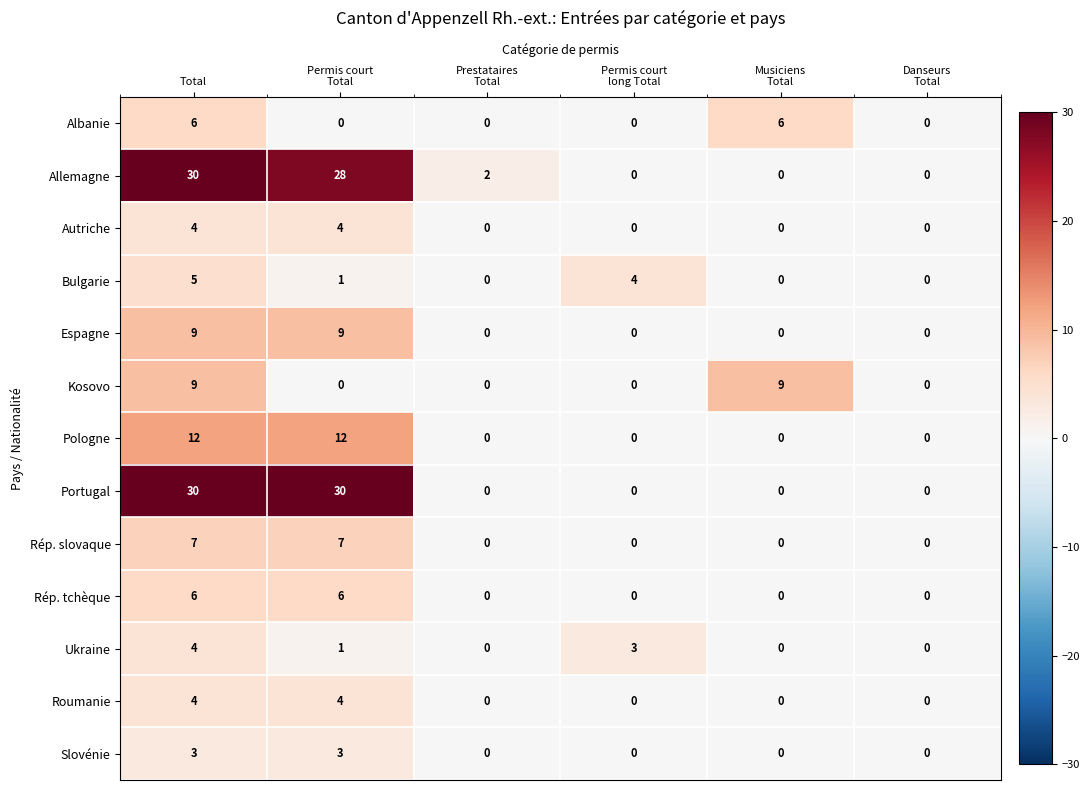

What is the maximum value shown in the chart?

30